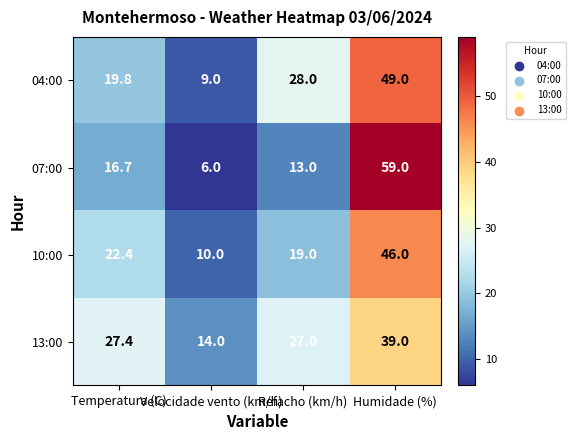

What is the total value across all series at Temperatura (C)?

86.3